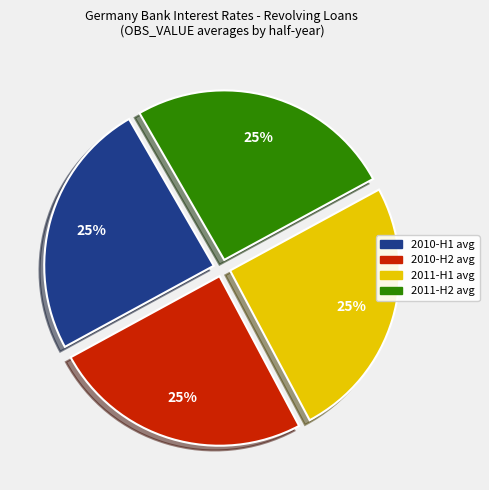

What is the ratio of the value at 2010-H2 avg to the value at 2011-H2 avg?

1.0